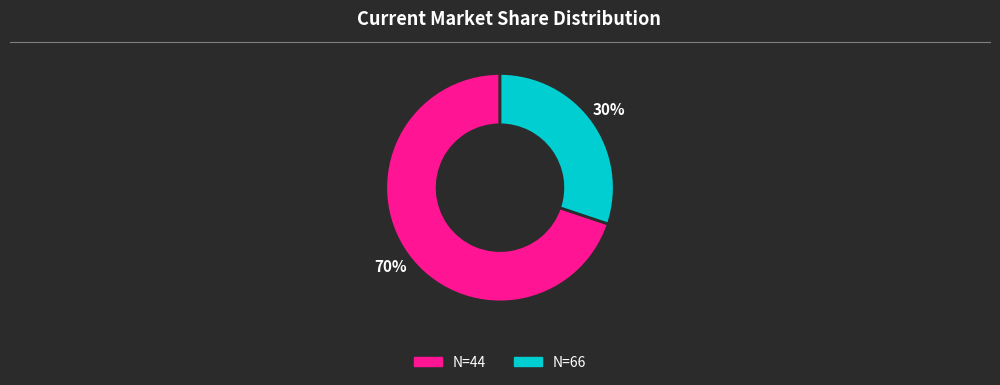

Combined, do N=44 and N=66 account for over 50%?

Yes